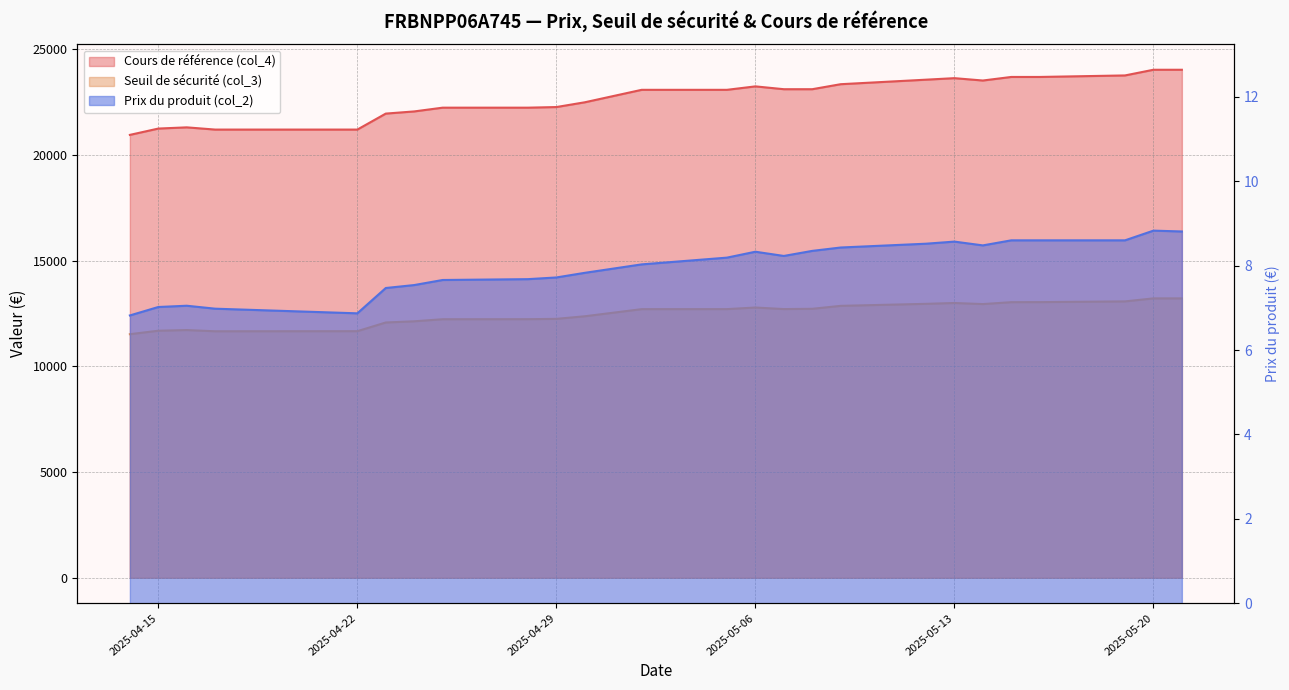

True or false: Prix du produit (col_2) has a value of 3.7 at 2025-05-07.

False